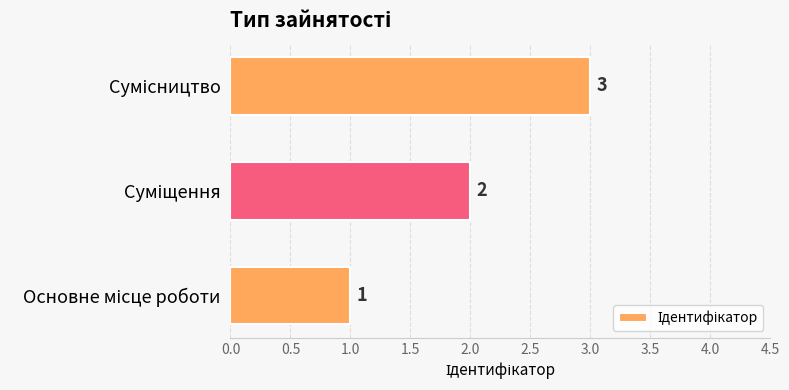

What is the minimum value shown in the chart?

1